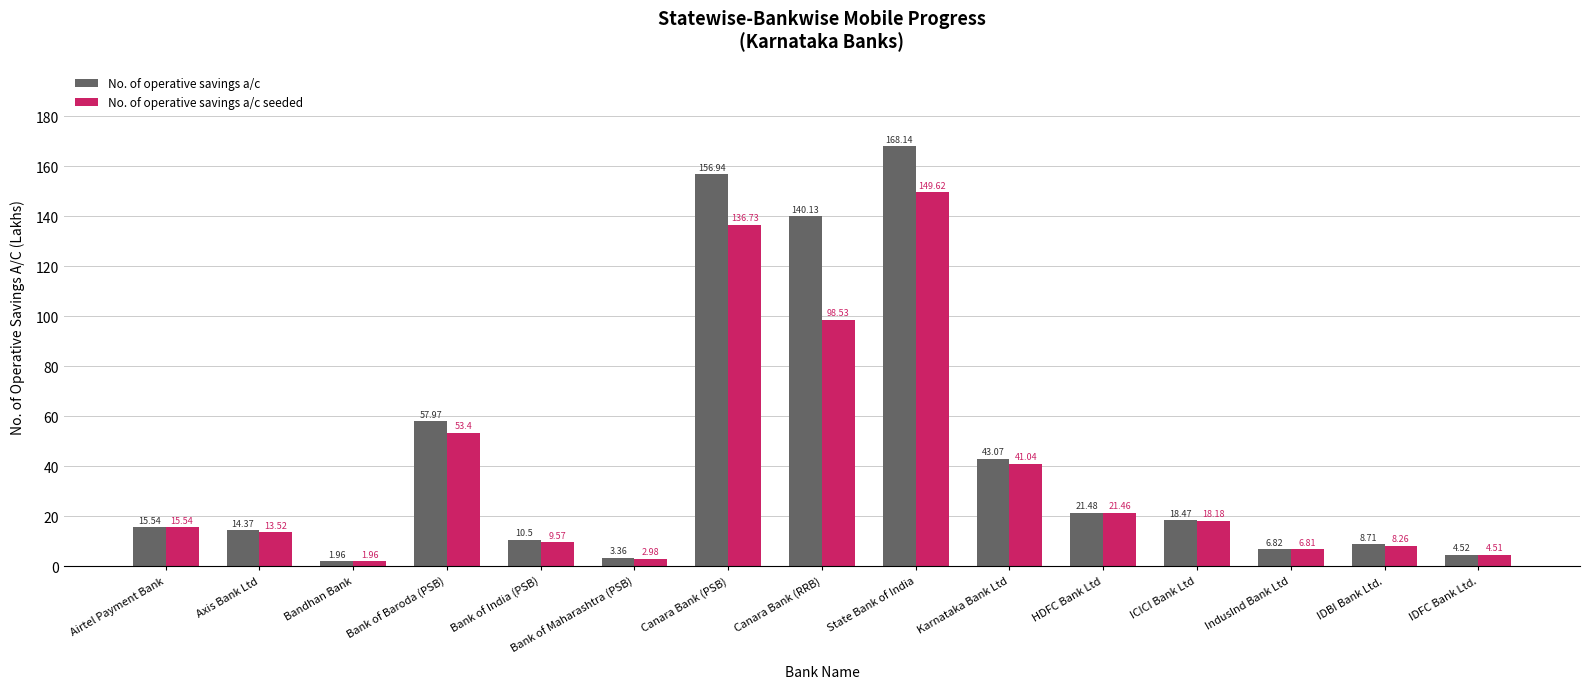

How many groups of bars are there?

15